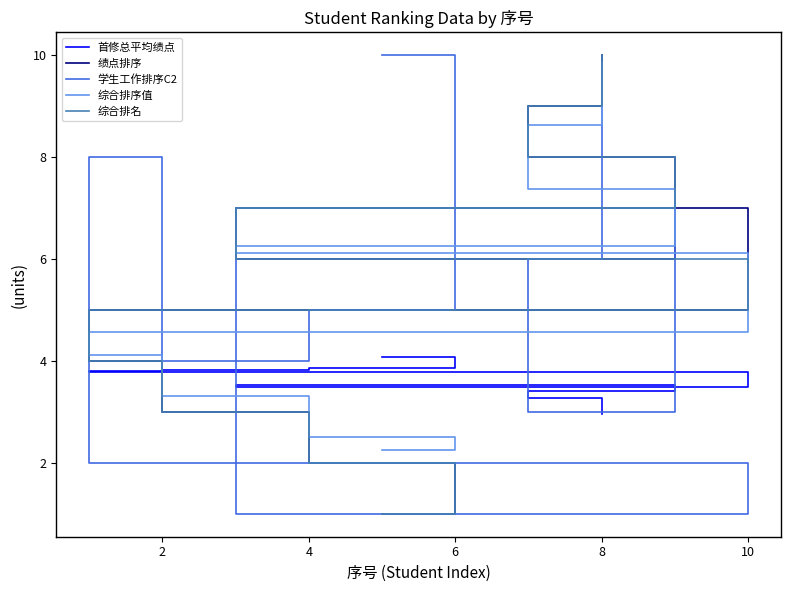

The 学生工作排序C2 series shows 5.8 at 8. True or false?

False